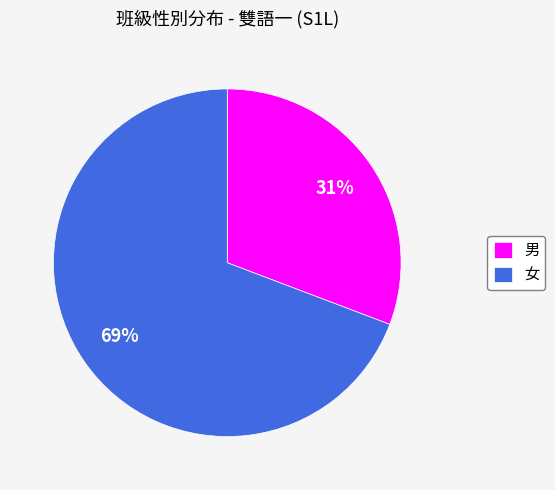

To the nearest percent, what is the average slice percentage?

50%